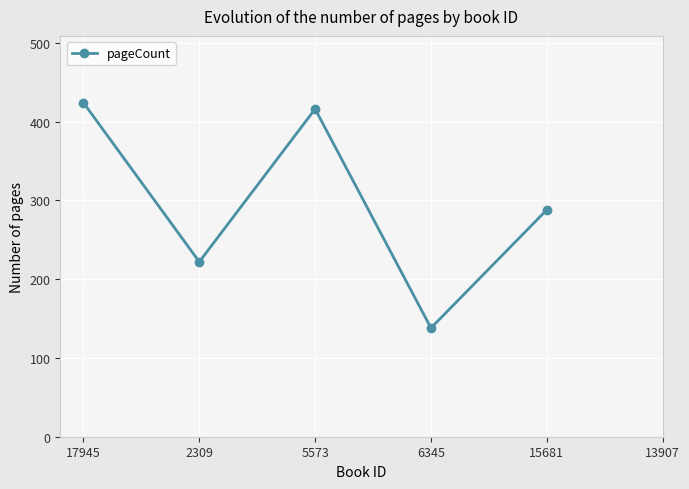

True or false: the data shows 222 at 2309.

True